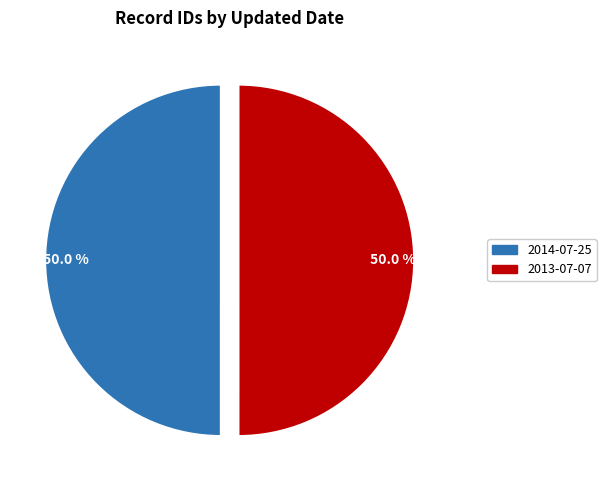

True or false: 2014-07-25 accounts for 42% of the total.

False